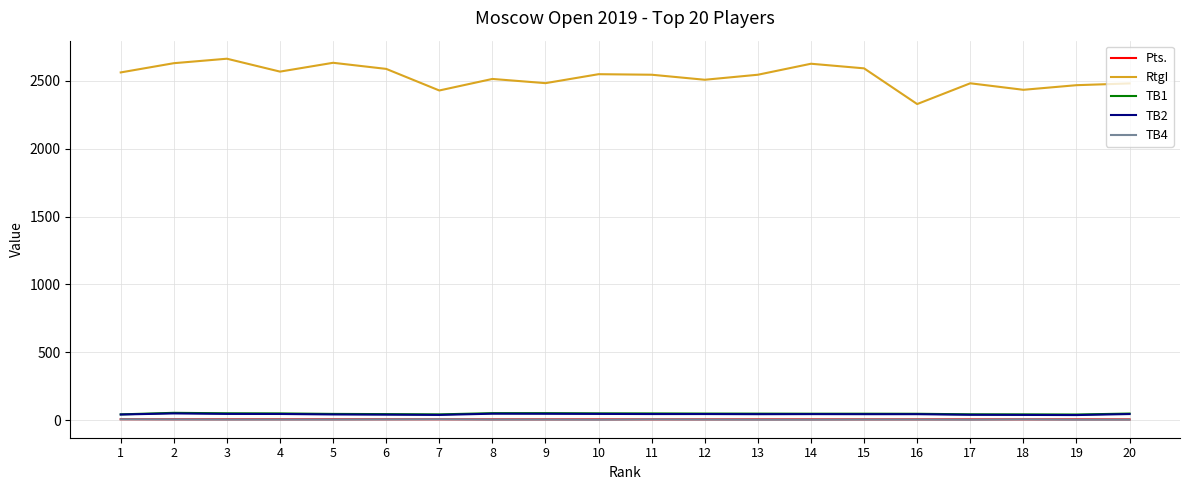

What are all the series names shown in the legend?

Pts., RtgI, TB1, TB2, TB4